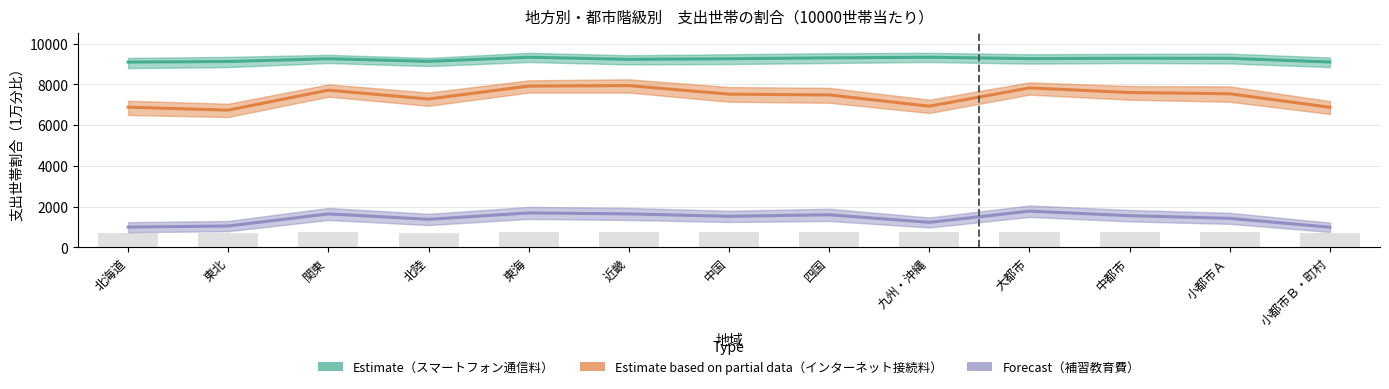

Is it true that 補習教育費（Forecast） equals 2138 at 四国?

False